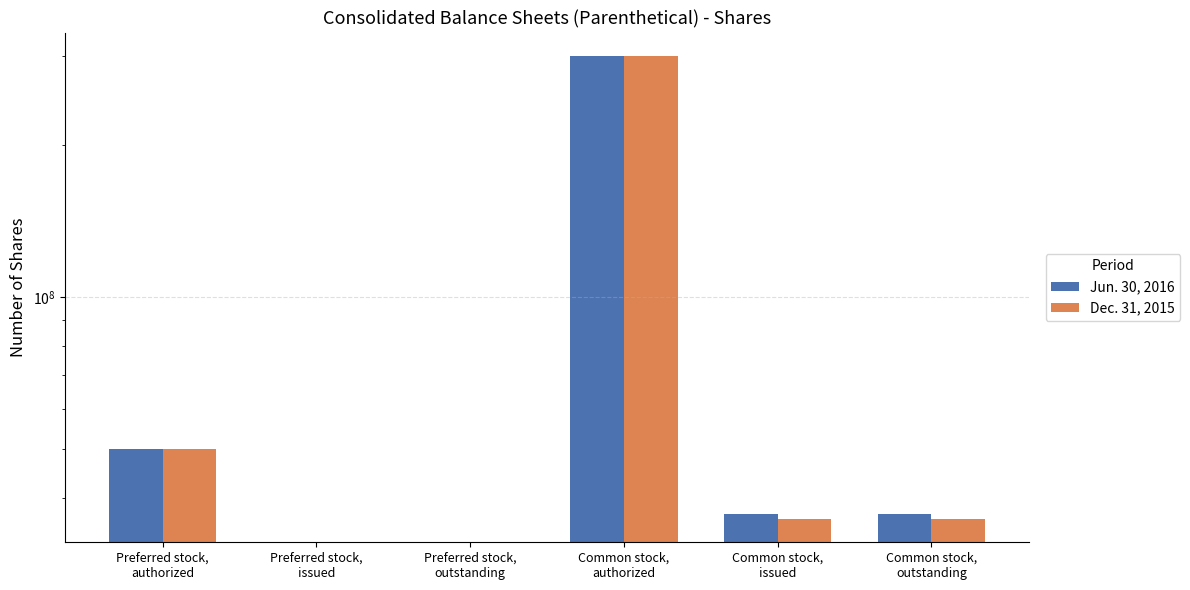

List the labels in order of Jun. 30, 2016 value, smallest first.

Preferred stock,
issued, Preferred stock,
outstanding, Common stock,
issued, Common stock,
outstanding, Preferred stock,
authorized, Common stock,
authorized